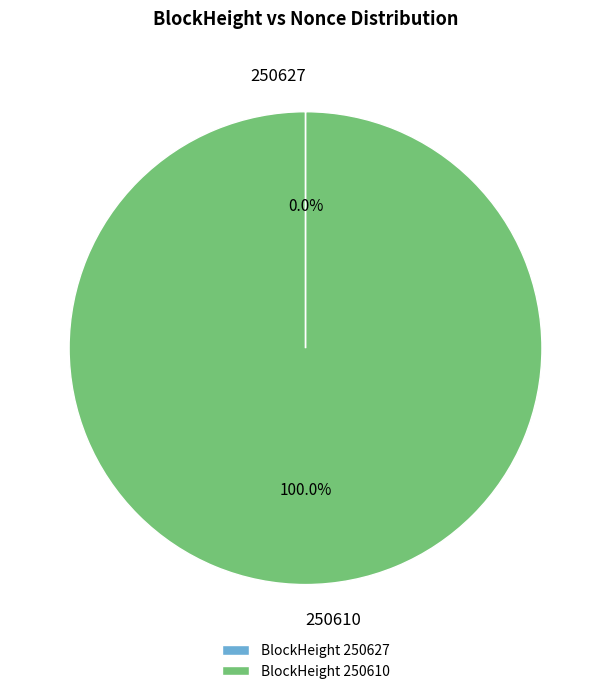

Is there a majority slice in this chart?

Yes